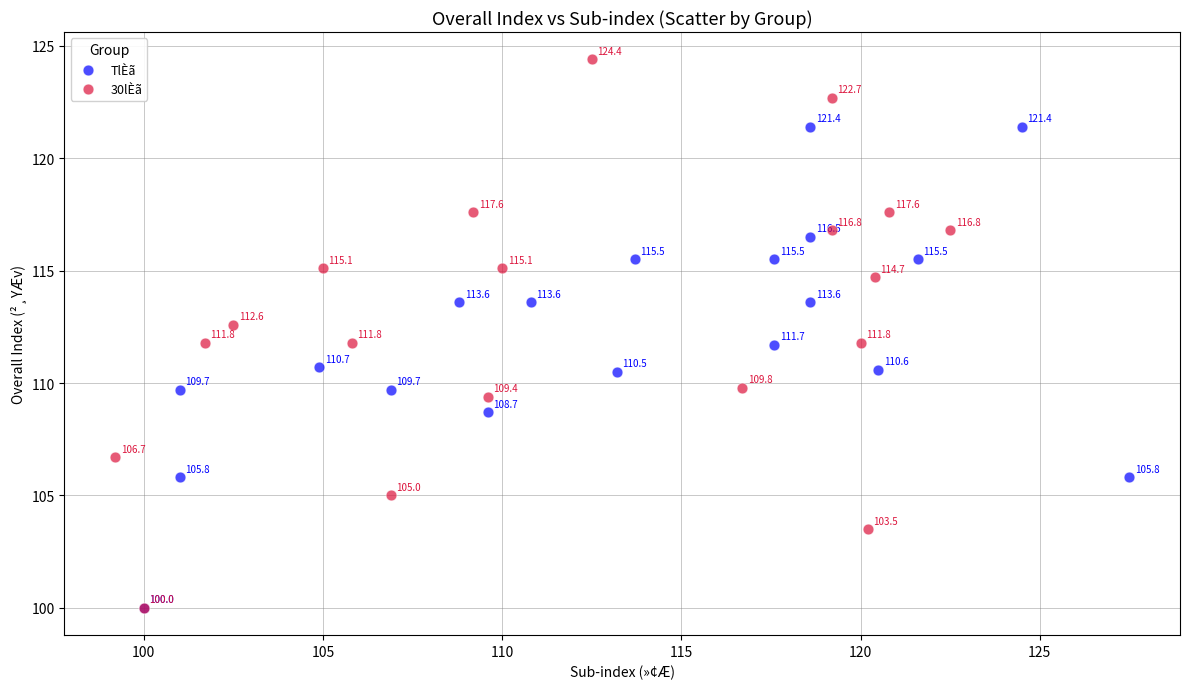

Which series reaches the maximum Y coordinate?

30lÈã